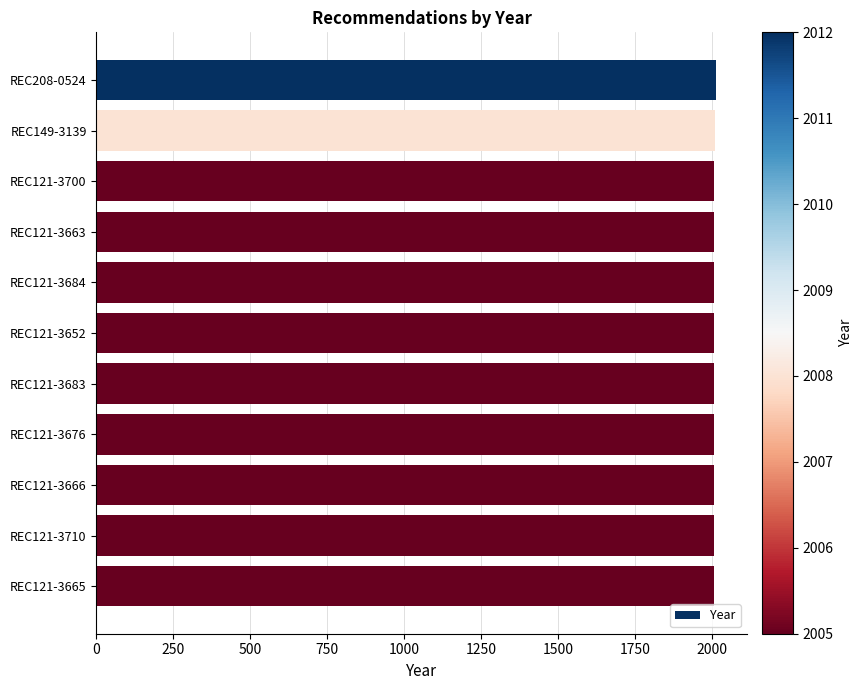

What is the difference between the maximum and minimum values?

7